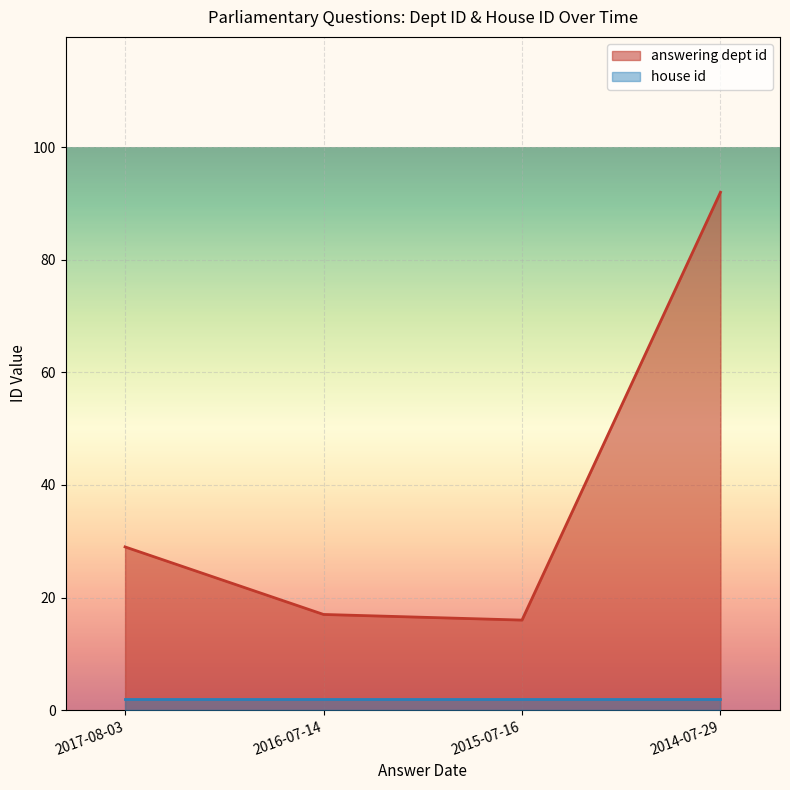

What is the greatest value displayed?

92